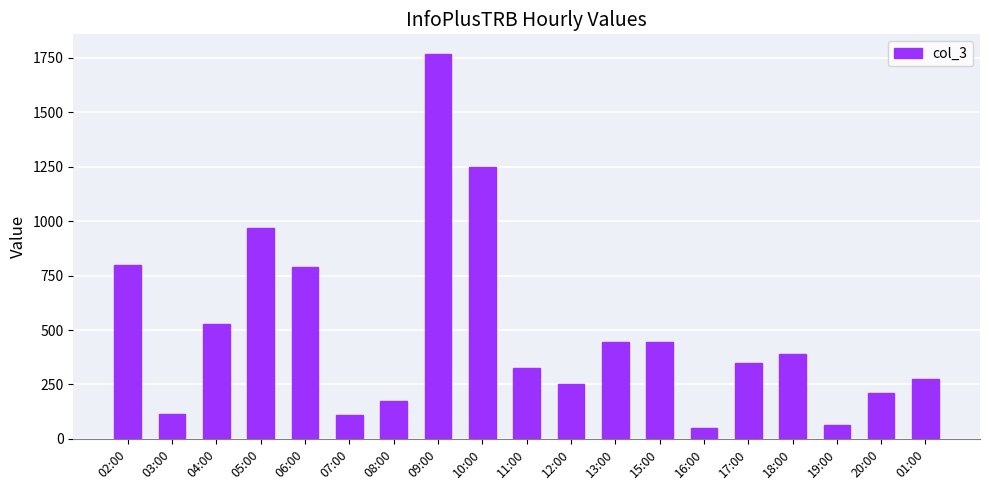

At which label is the value closest to 909?

05:00